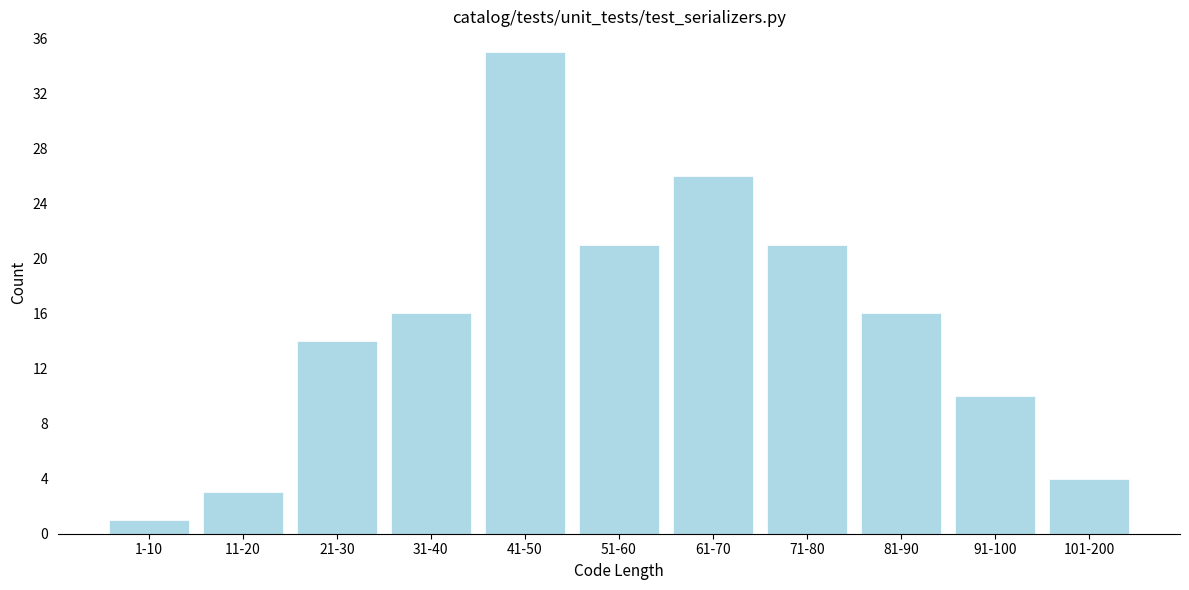

Reading right to left, what are all the values shown in this chart?

4	10	16	21	26	21	35	16	14	3	1